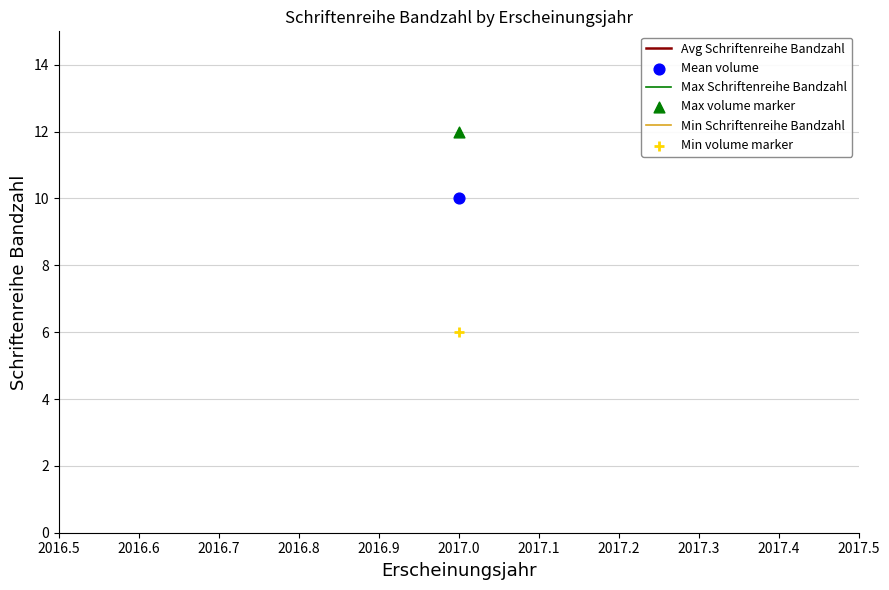

Across all series, what Y value is closest to 9?

10